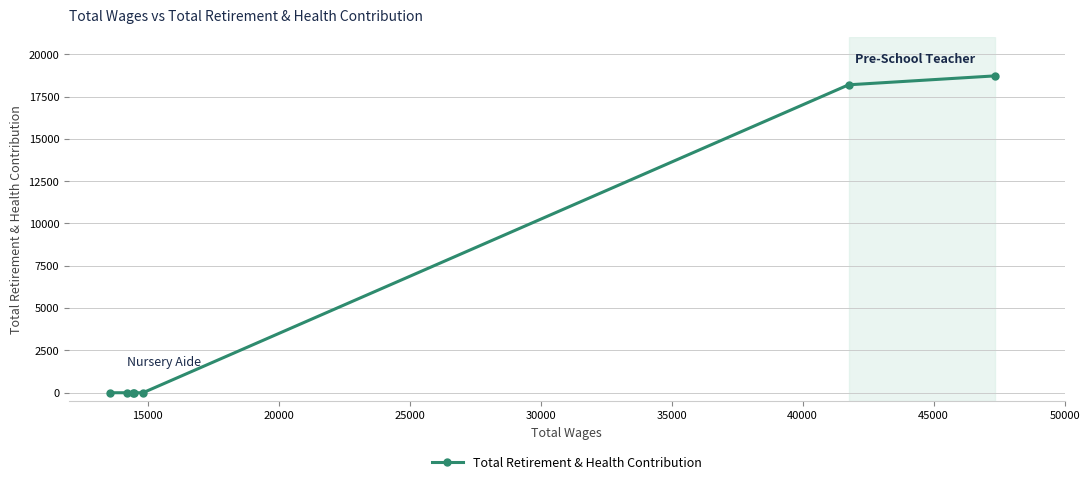

True or false: there are more than 2 points higher than both neighbors.

False